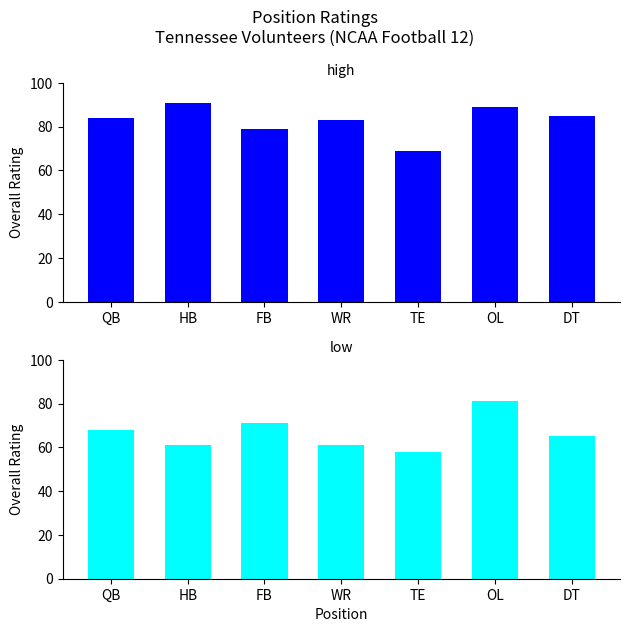

Between HB and FB, which series saw the biggest shift?

high